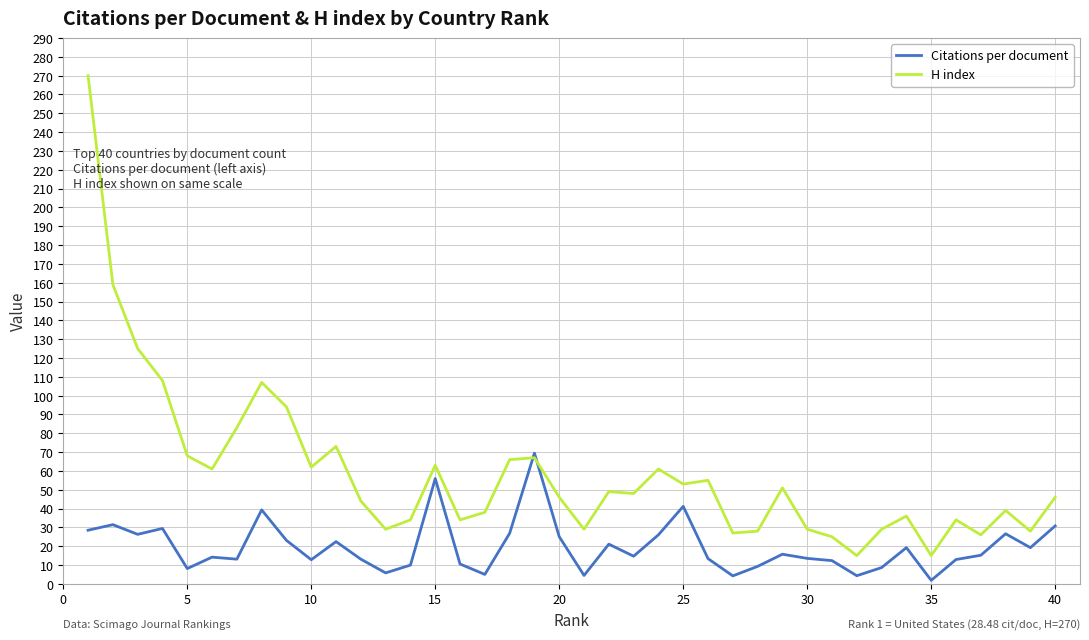

Which series has the largest total across all categories?

H index